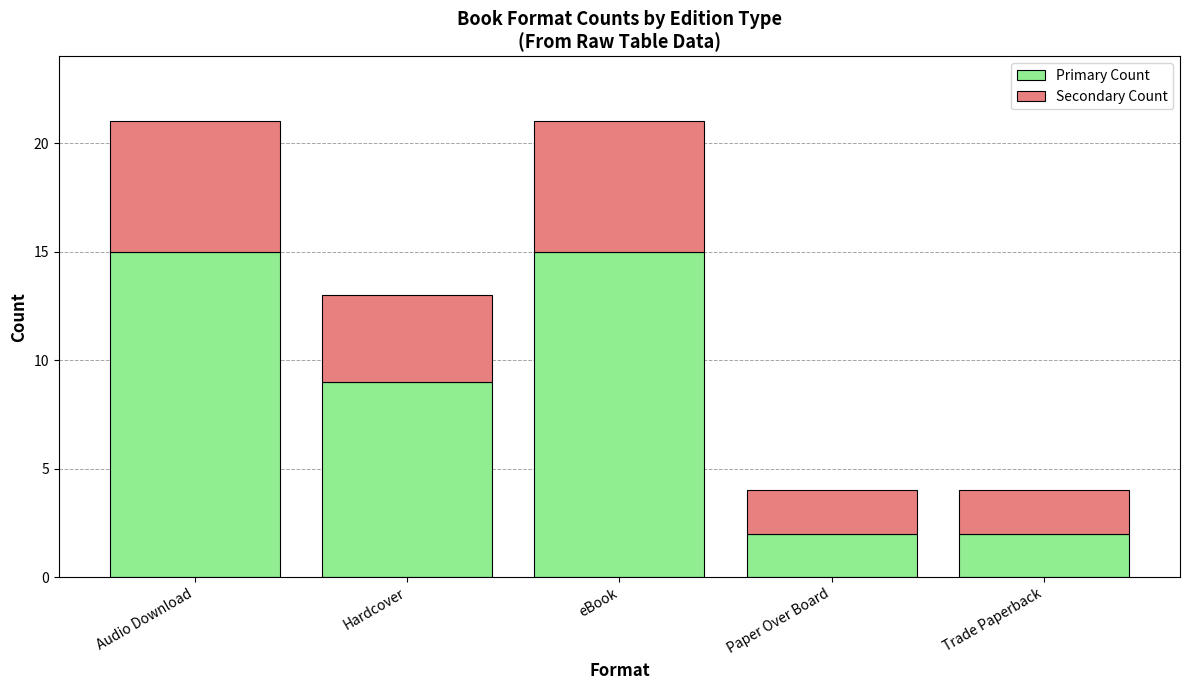

What is the total value across all series at Paper Over Board?

4